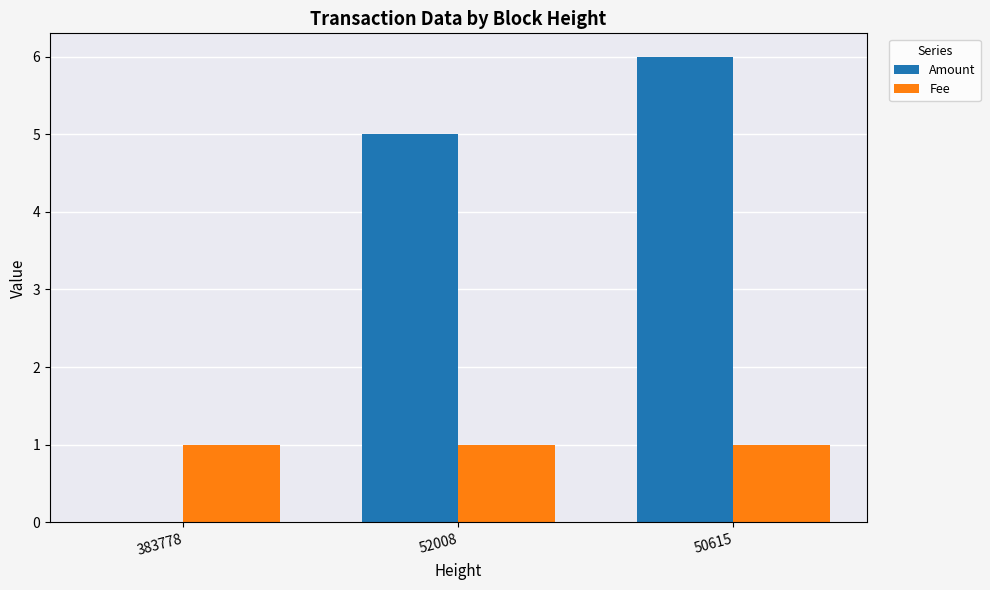

Are the bars grouped side by side (vs. stacked)?

Yes